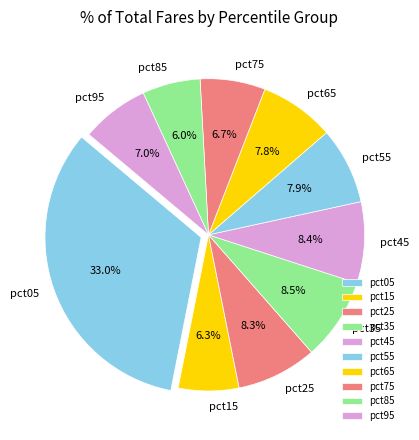

To the nearest percent, what portion does pct75 represent?

7%